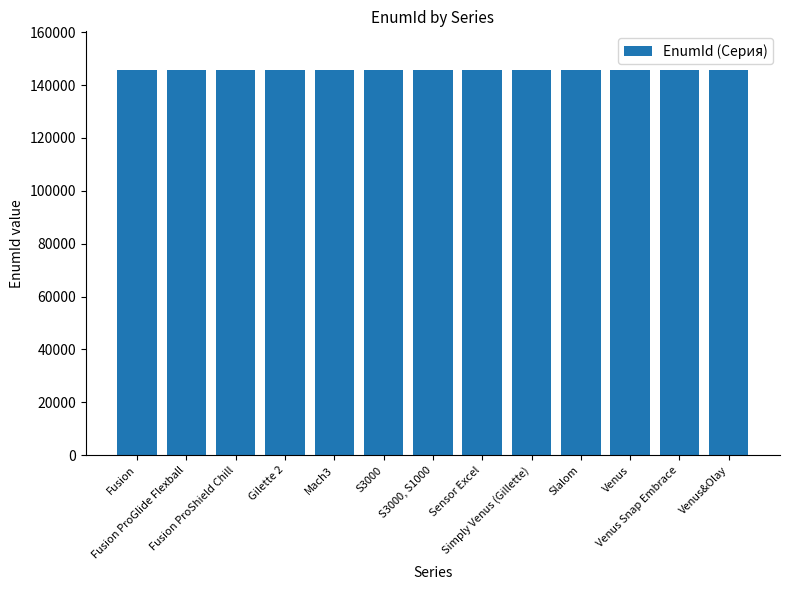

Count the number of data series in this chart.

1